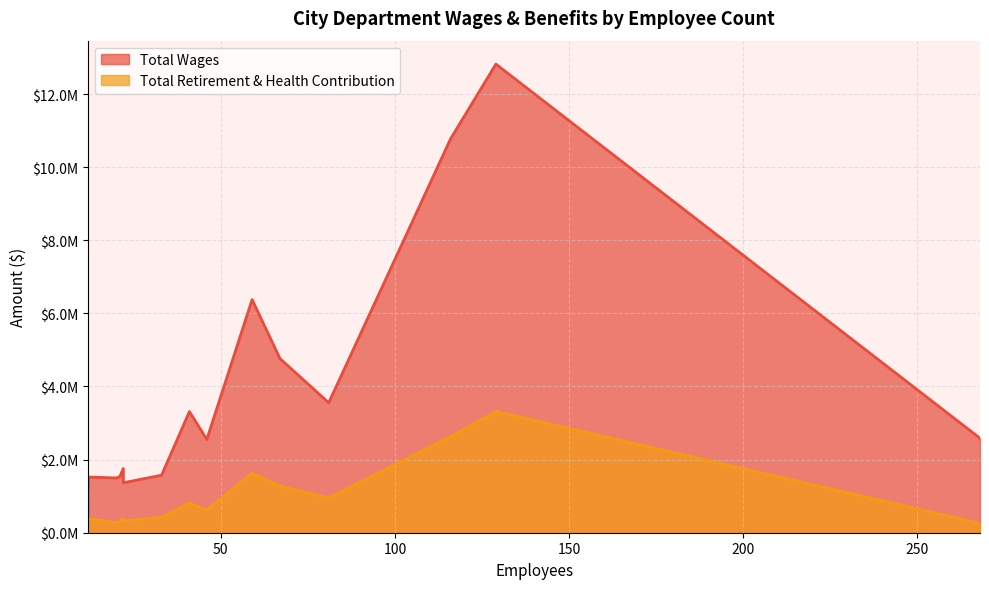

List the series in order of their peak value, highest first.

Total Wages, Total Retirement & Health Contribution